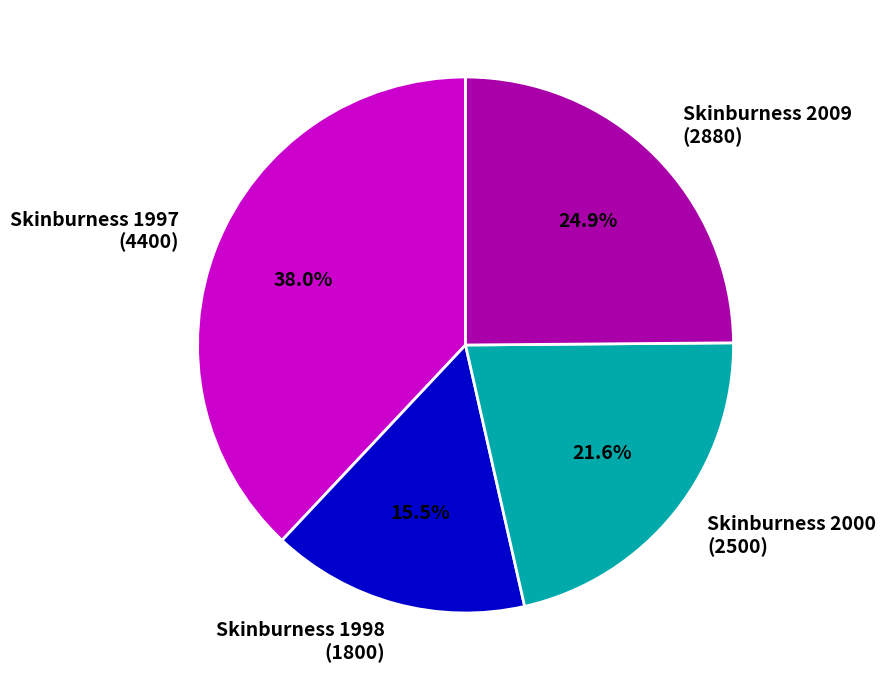

Do Skinburness 1997 (4400) and Skinburness 2009 (2880) together represent more than half of the pie?

Yes